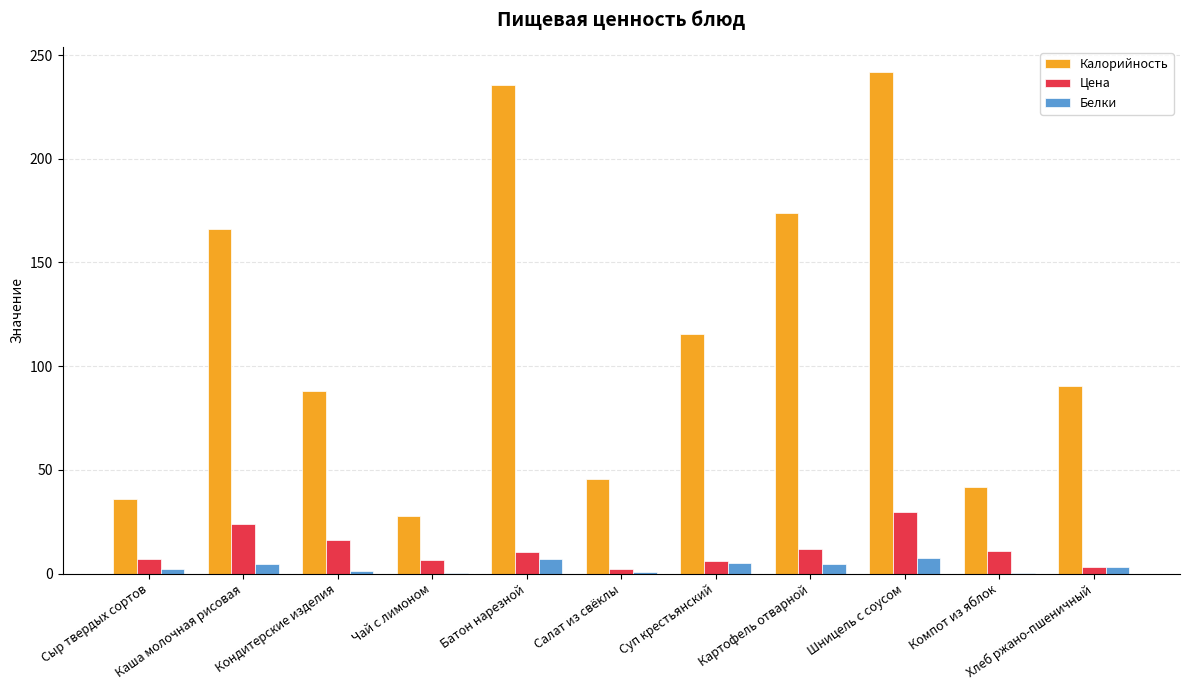

Are the bars grouped side by side (vs. stacked)?

Yes